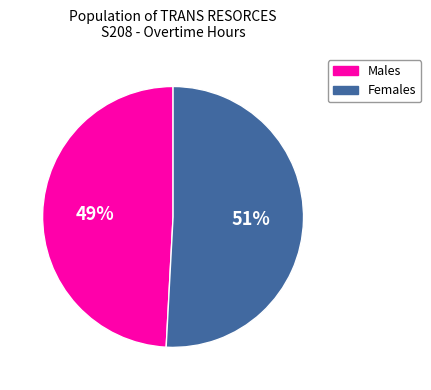

To the nearest percent, what is the average slice percentage?

50%